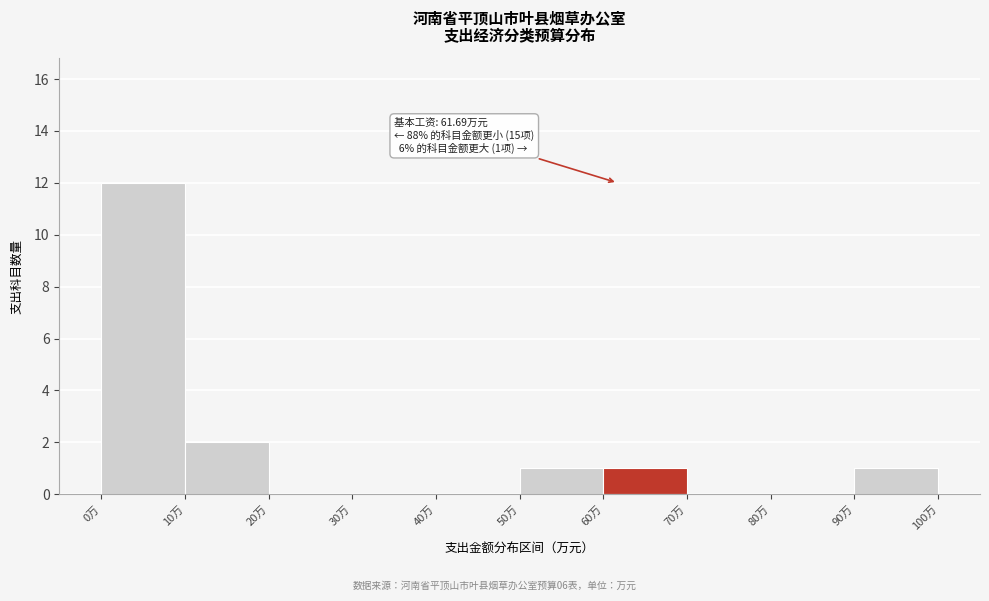

Which range on the x-axis has the tallest bar?

0 to 10